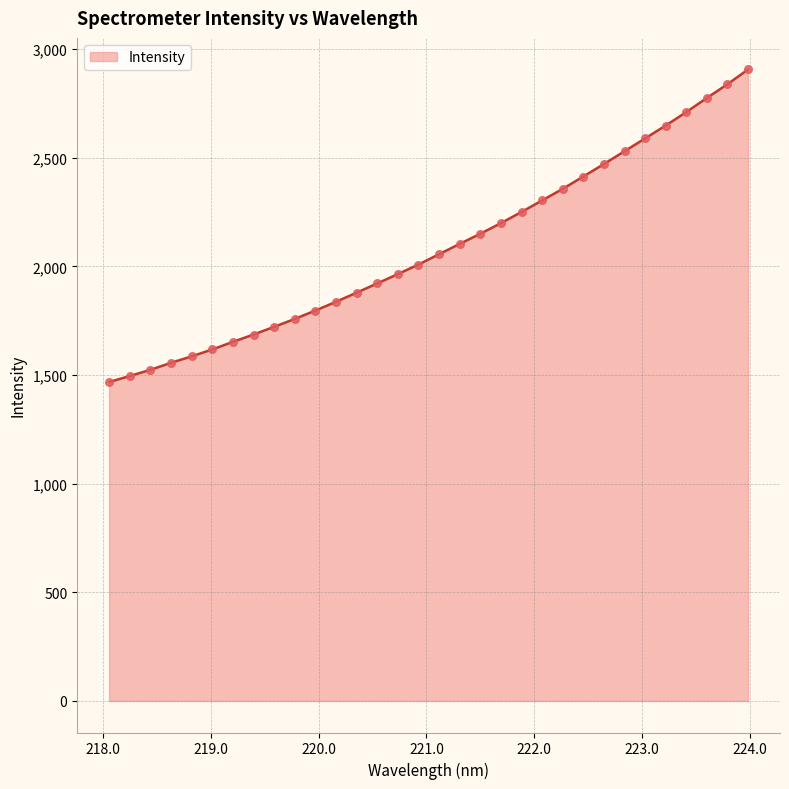

What is the difference between the maximum and minimum values?

1438.8